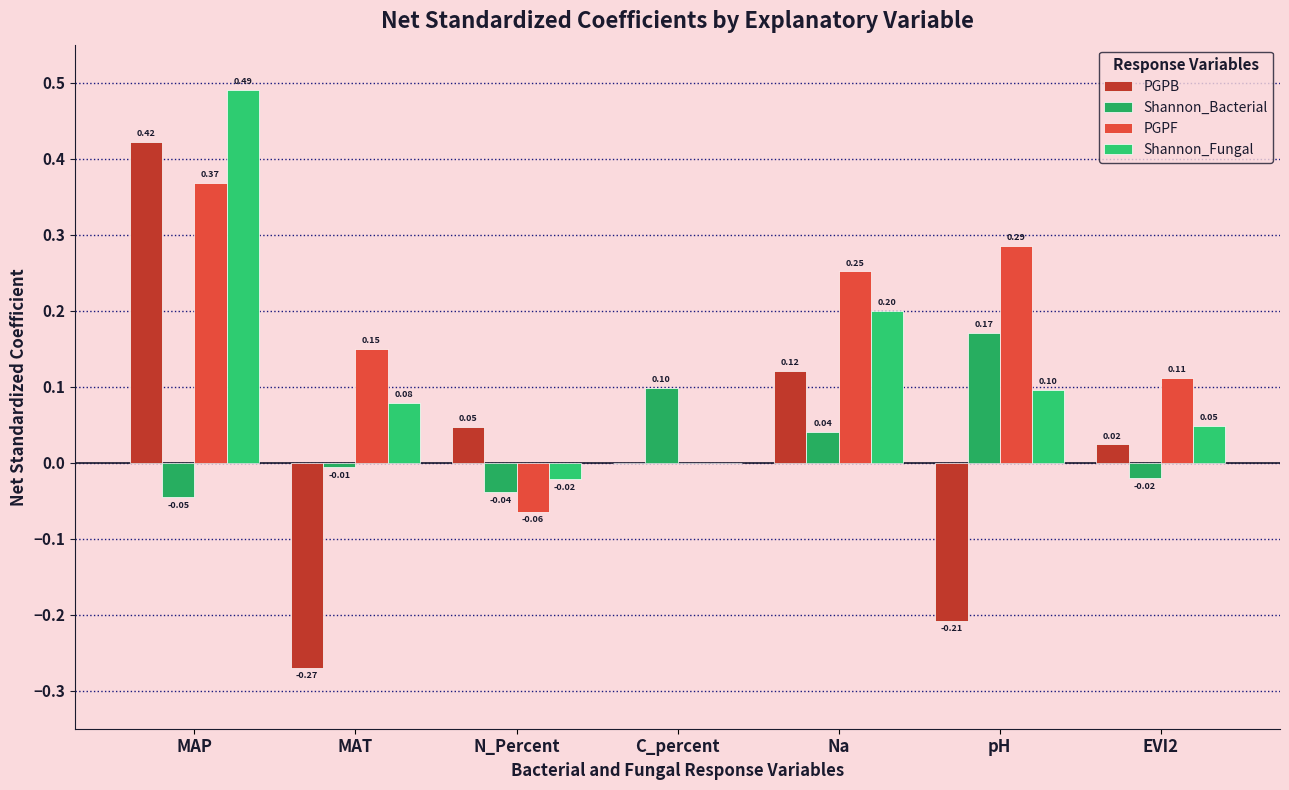

The PGPF series shows 0.0 at C_percent. True or false?

True